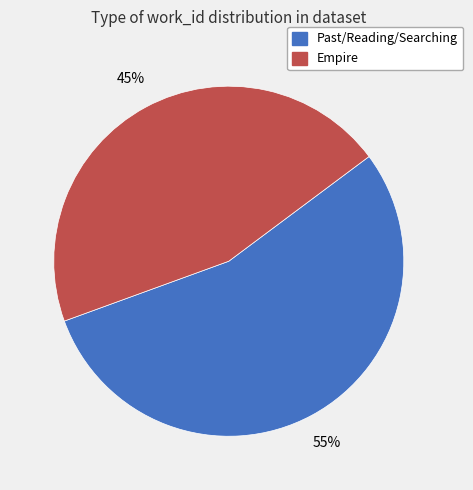

To the nearest percent, what is the average slice percentage?

50%